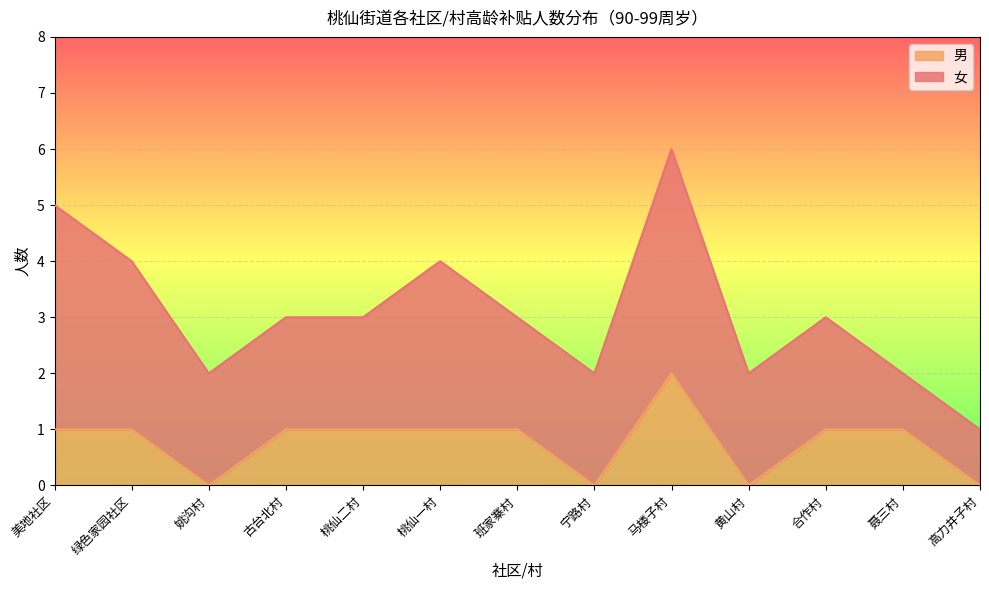

How many points are higher than both their immediate neighbors (excluding endpoints)?

1